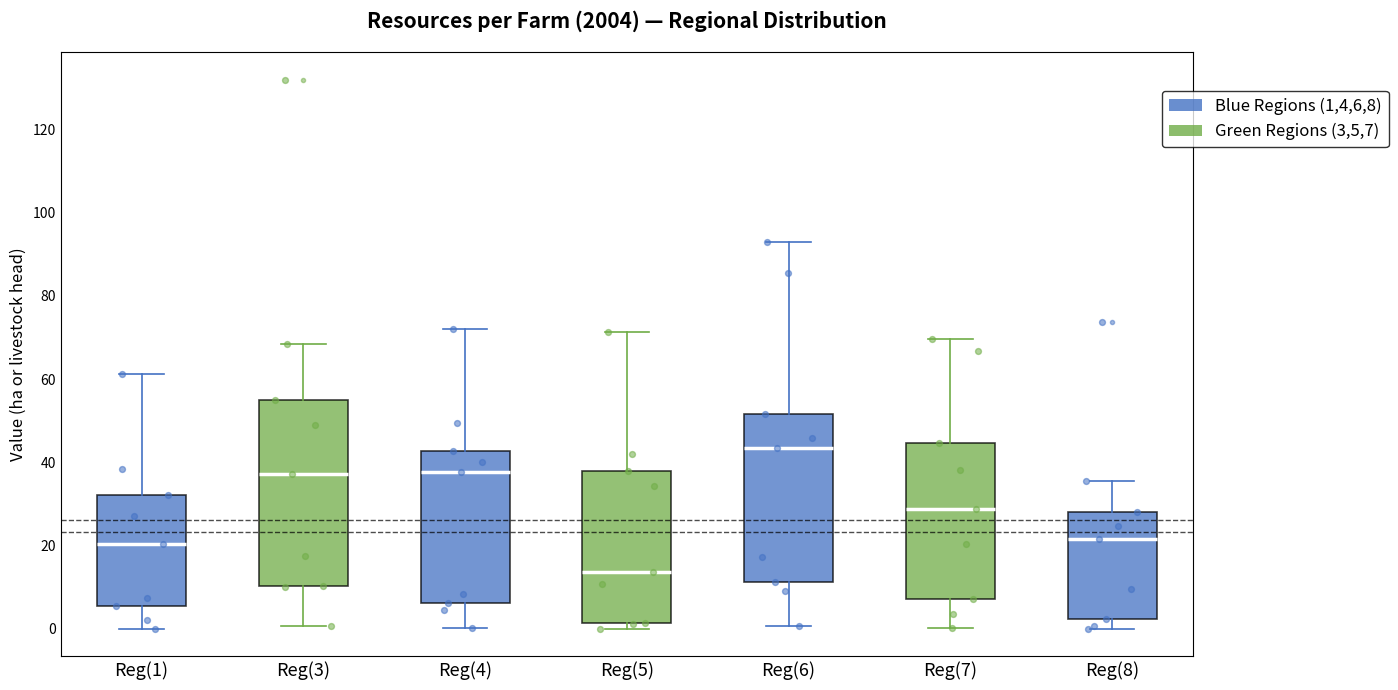

Reading left to right, transcribe this box plot: for each box, give where its median line is, the range the box spans, and where its two whiskers end, as read against the y-axis. The values are not printed on the chart, so give them approximately, as read against the axis.

Reg(1): median 20, box 6 to 32, whiskers 0 to 62
Reg(3): median 38, box 10 to 54, whiskers 0 to 68
Reg(4): median 38, box 6 to 42, whiskers 0 to 72
Reg(5): median 14, box 2 to 38, whiskers 0 to 72
Reg(6): median 44, box 12 to 52, whiskers 0 to 94
Reg(7): median 28, box 8 to 44, whiskers 0 to 70
Reg(8): median 22, box 2 to 28, whiskers 0 to 36